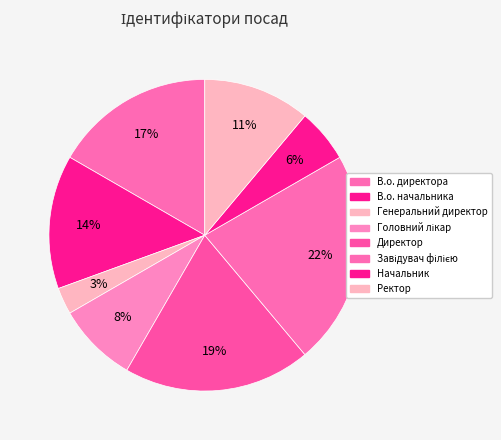

How many segments does this pie chart have?

8